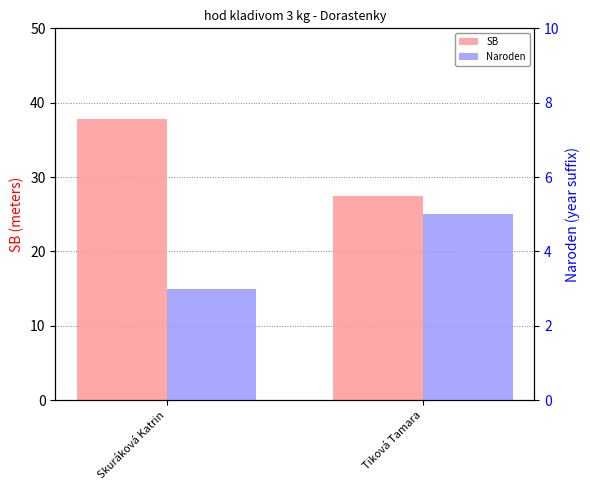

Where does the SB series first go above 37?

Skuráková Katrin